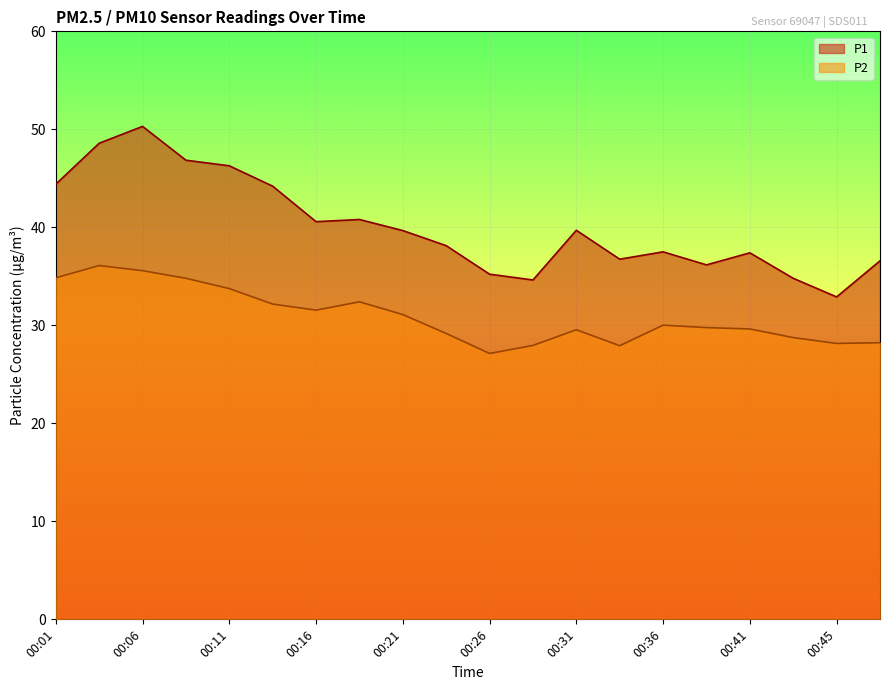

True or false: P2 and P1 intersect in this chart.

False